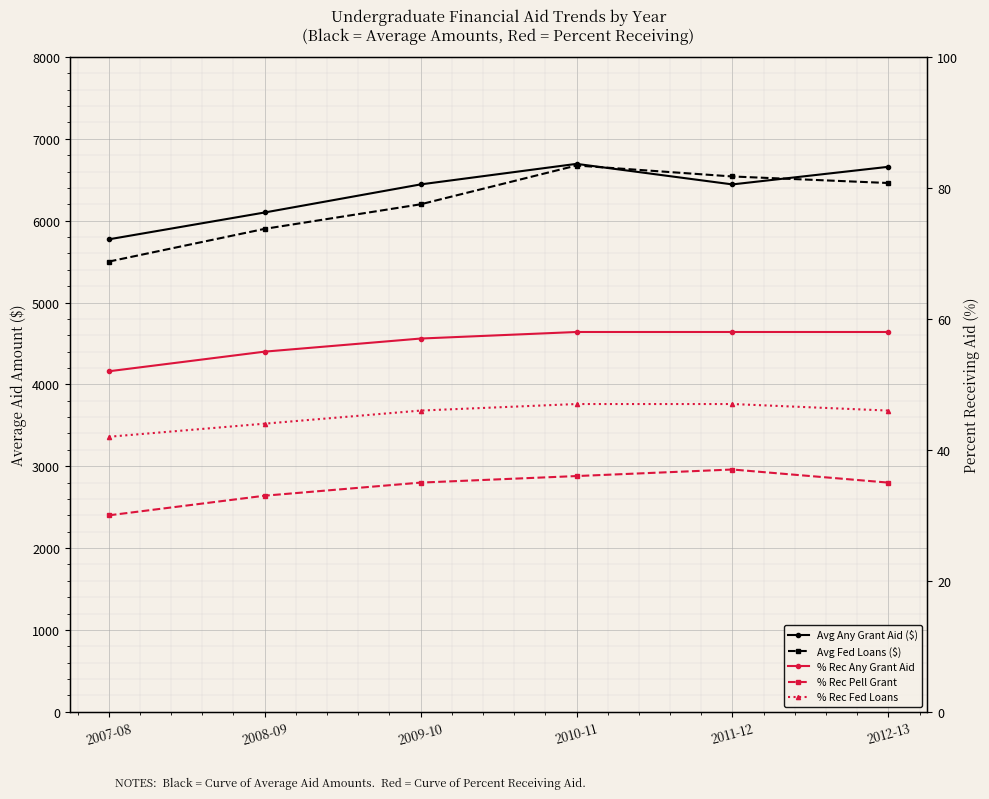

Where is the first local maximum for % Rec Pell Grant?

2011-12